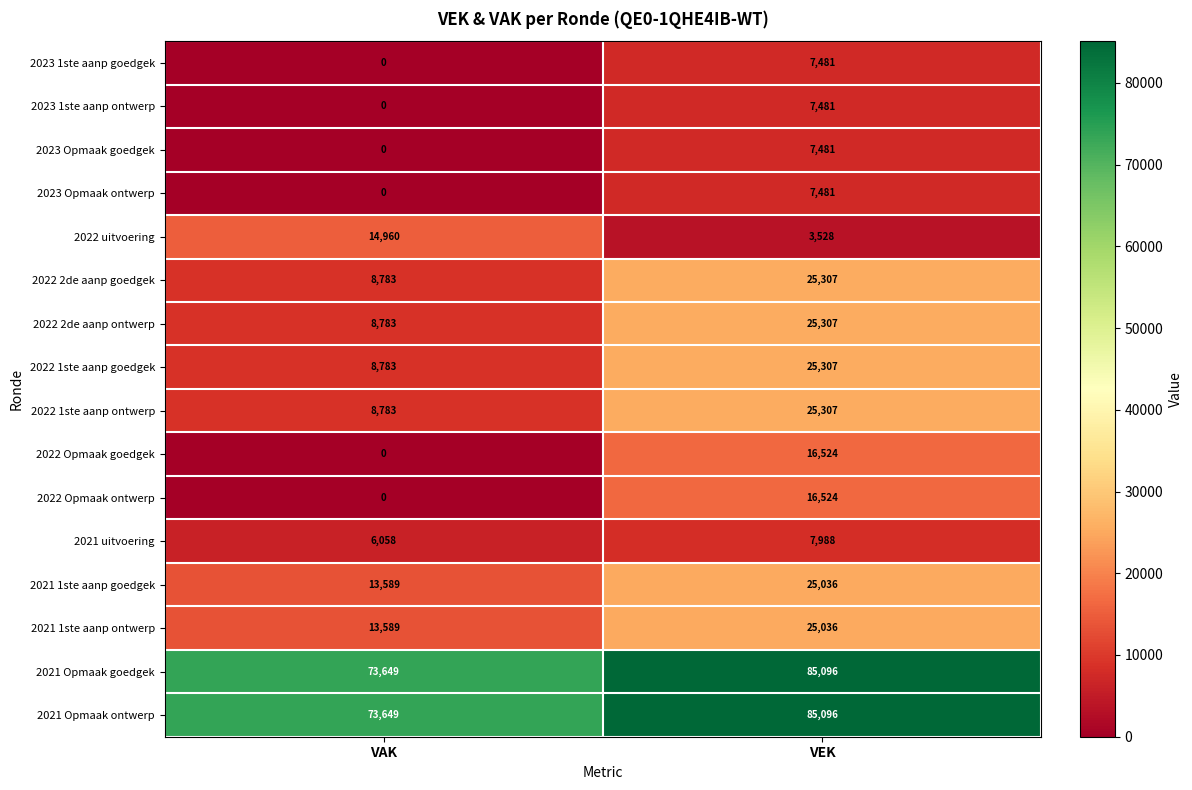

List the labels in order of 2022 Opmaak goedgek value, smallest first.

VAK, VEK